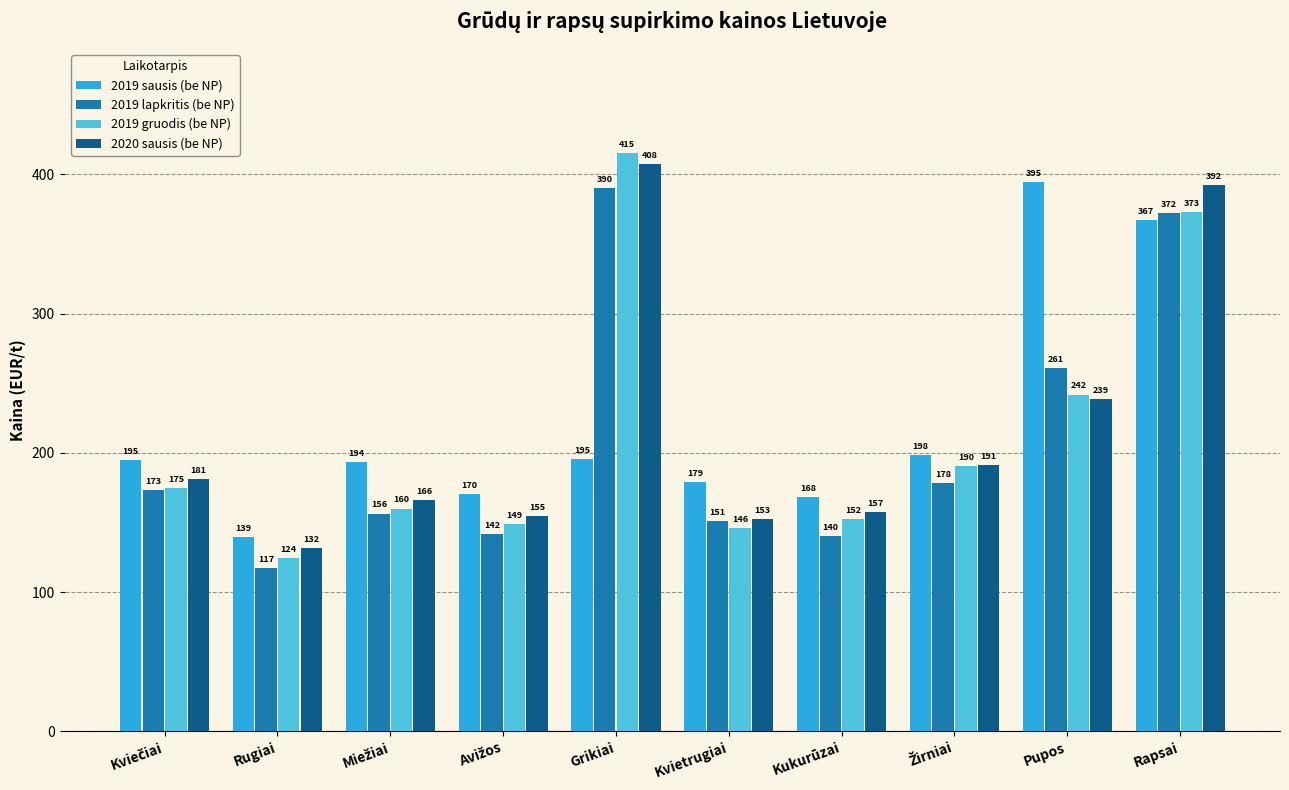

What is the label of the 2nd bar from the left?

Rugiai